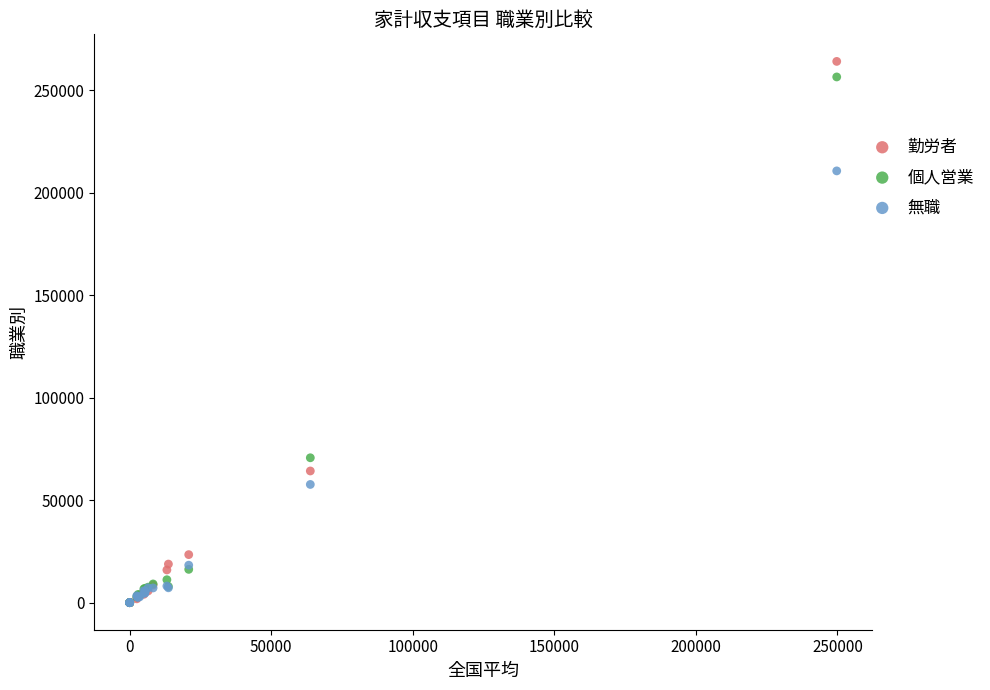

In the 個人営業 series, what Y value is closest to 128199?

70662.0